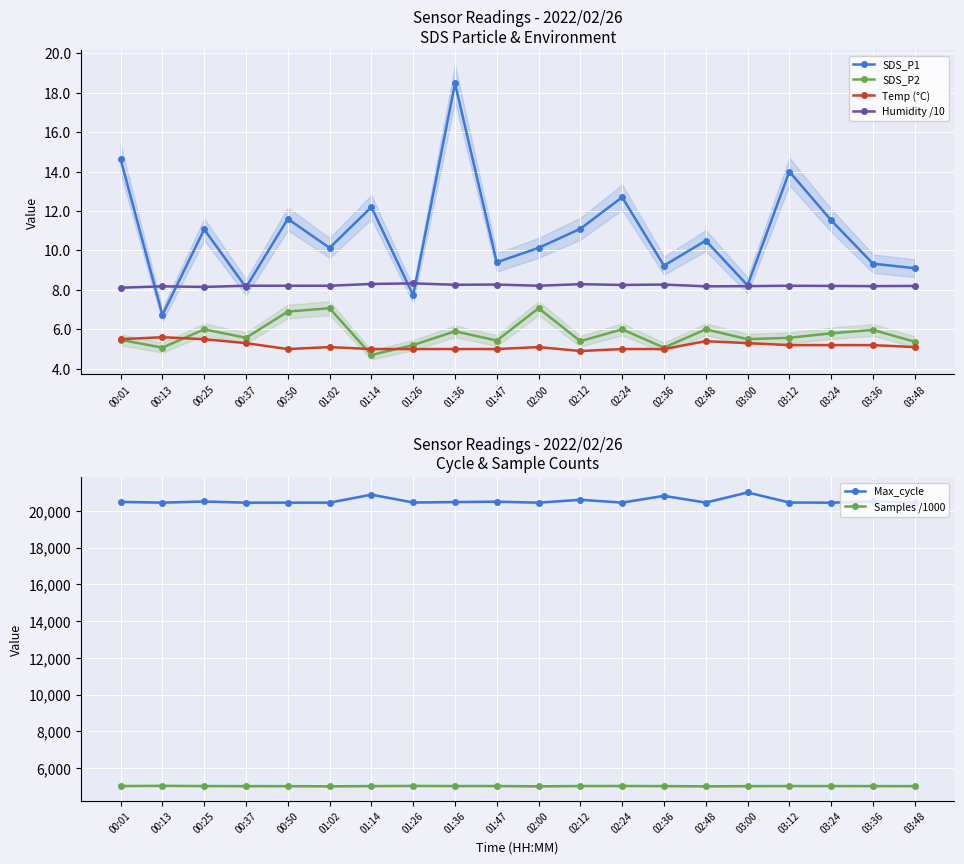

Which series changed the most between 01:14 and 02:00?

Max_cycle